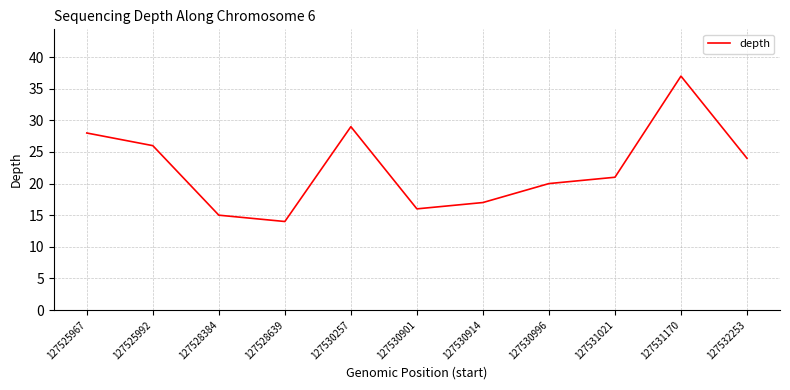

Where does the data first go above 21?

127525967